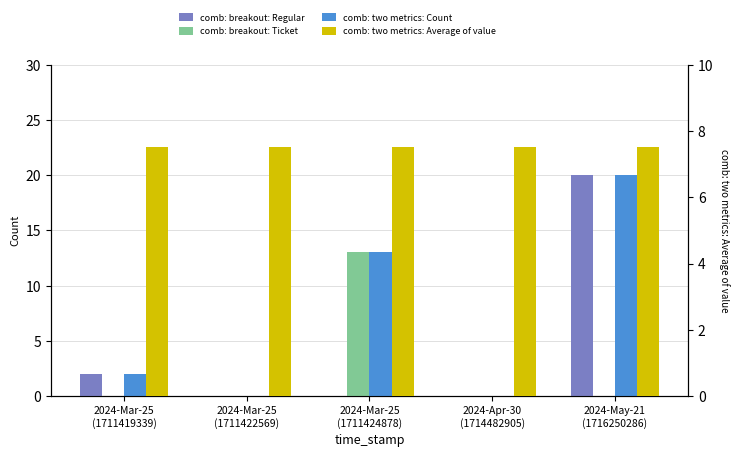

What are all the series names shown in the legend?

comb: breakout: Regular, comb: breakout: Ticket, comb: two metrics: Count, comb: two metrics: Average of value